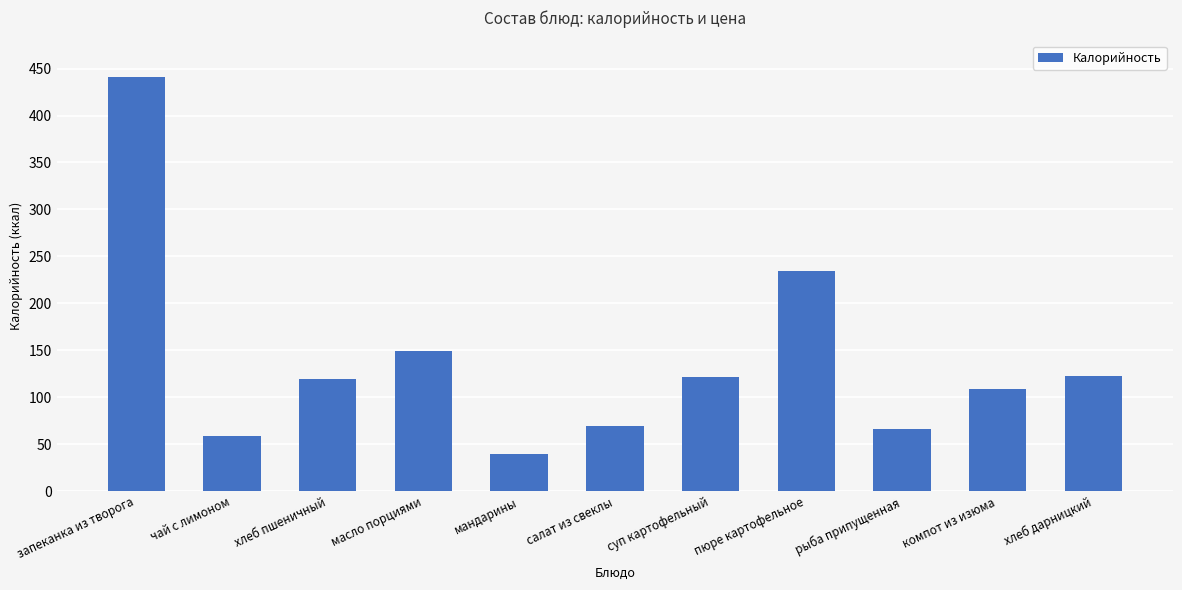

How many data points are less than 119?

5